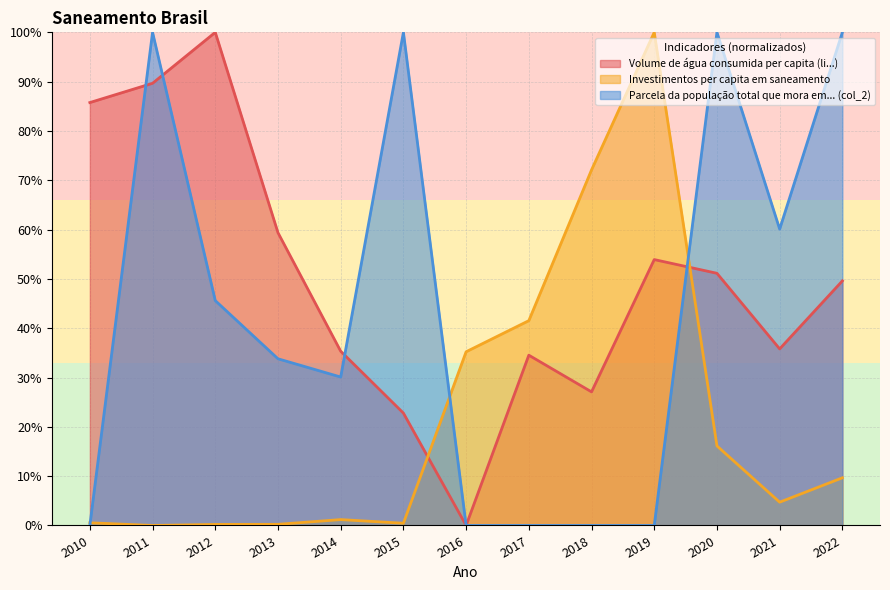

What is the sum of the Volume de água consumida per capita (li...) values at 2010 and 2016?

85.8